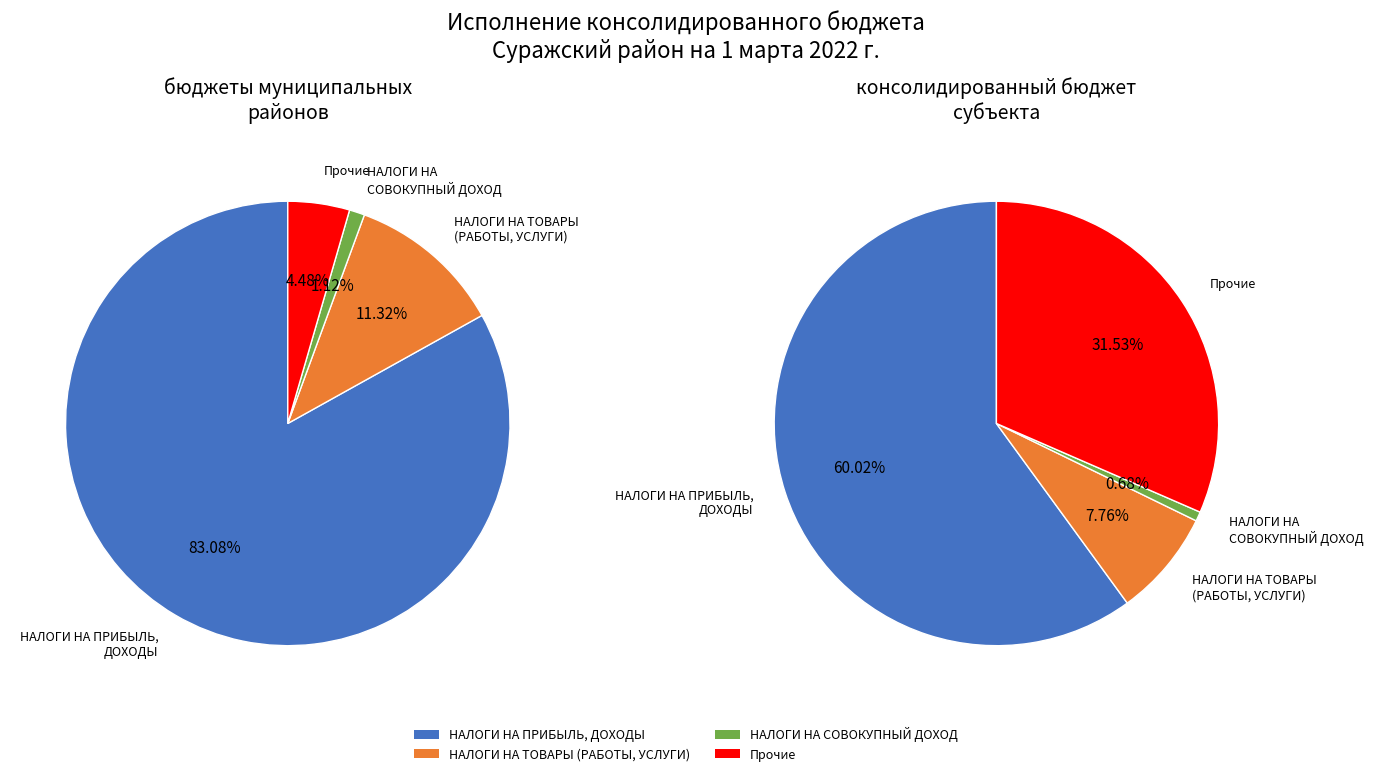

Does any single category account for the majority?

Yes